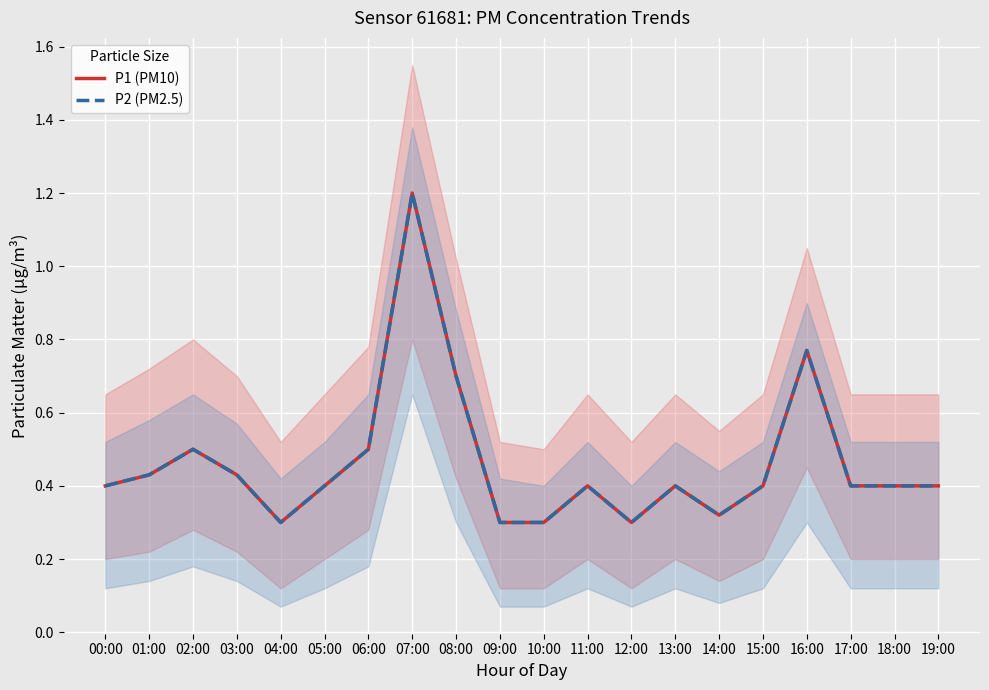

Which has a higher value, 06:00 or 14:00?

06:00